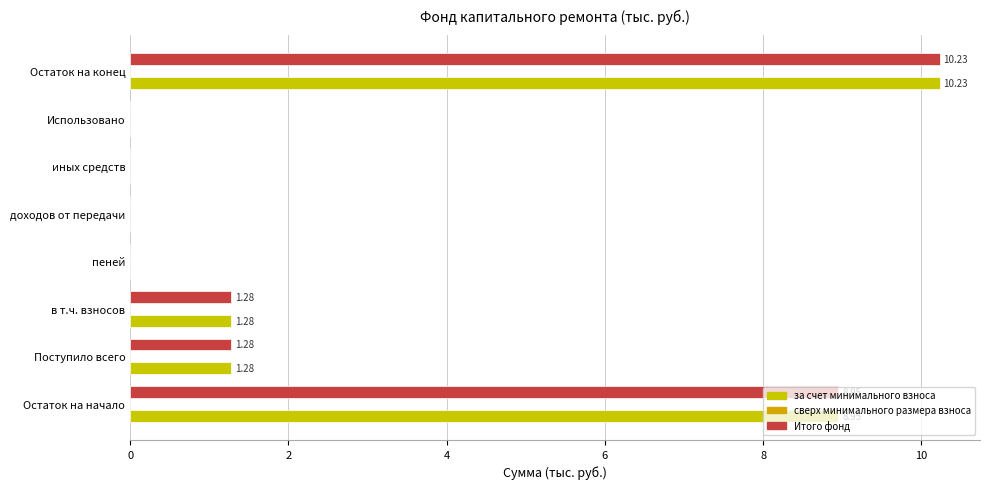

How many positive values does the за счет минимального взноса series have?

4